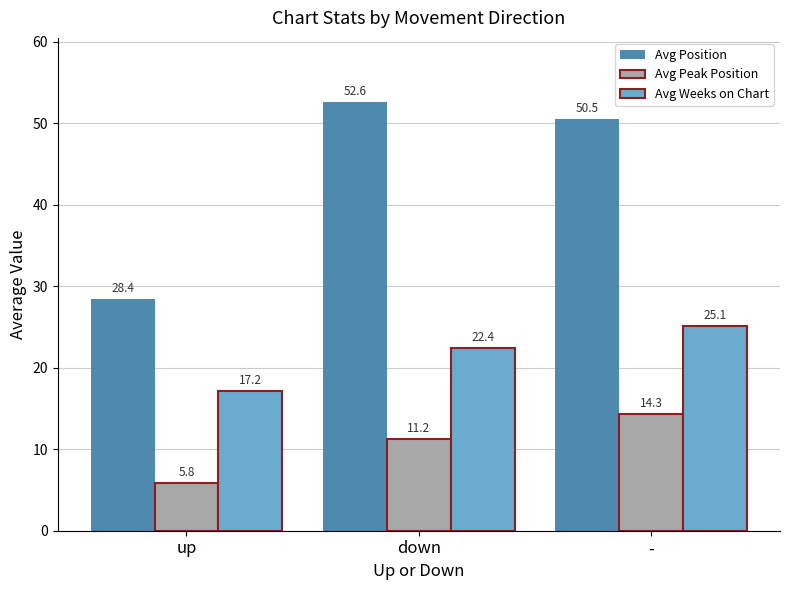

What is the difference between the maximum and minimum values in the Avg Position series?

24.2